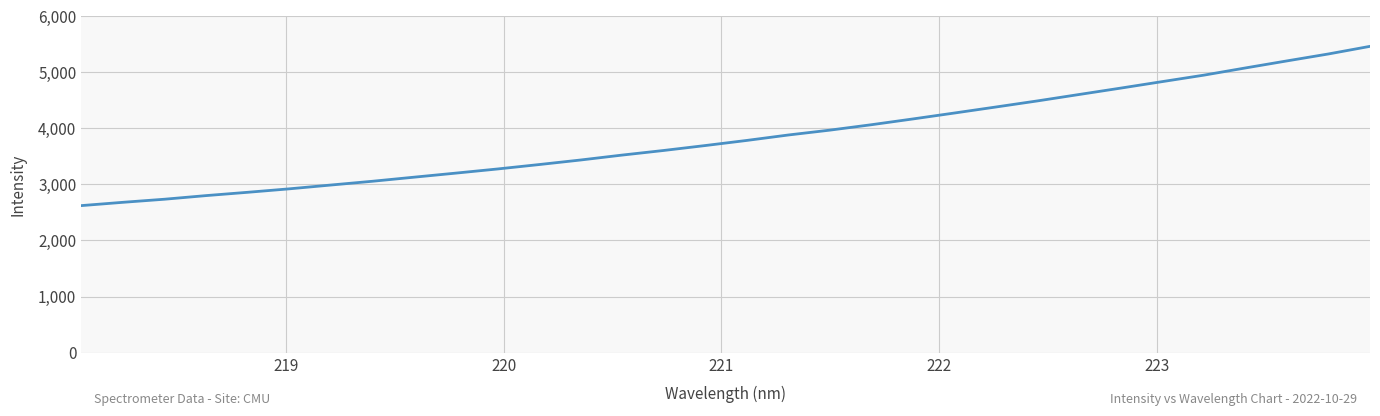

What is the smallest value displayed?

2621.0